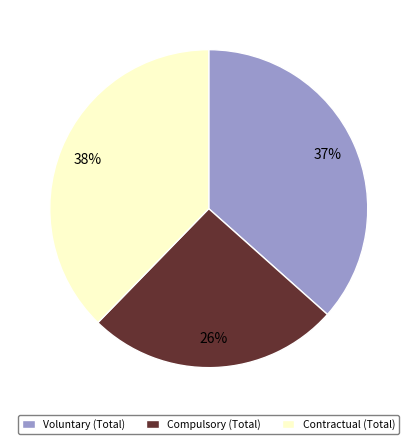

Is the sum of Compulsory (Total) and Voluntary (Total) greater than half?

Yes